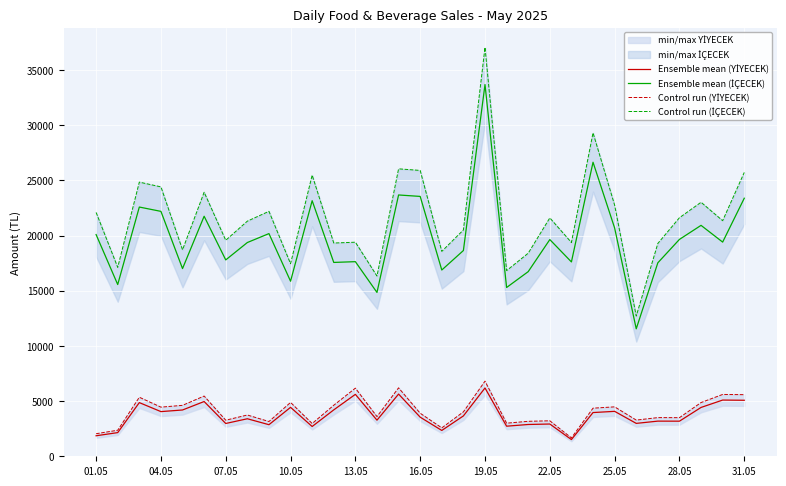

Rank the series by their maximum value, from lowest to highest.

Ensemble mean (YİYECEK), Control run (YİYECEK), Ensemble mean (İÇECEK), Control run (İÇECEK)